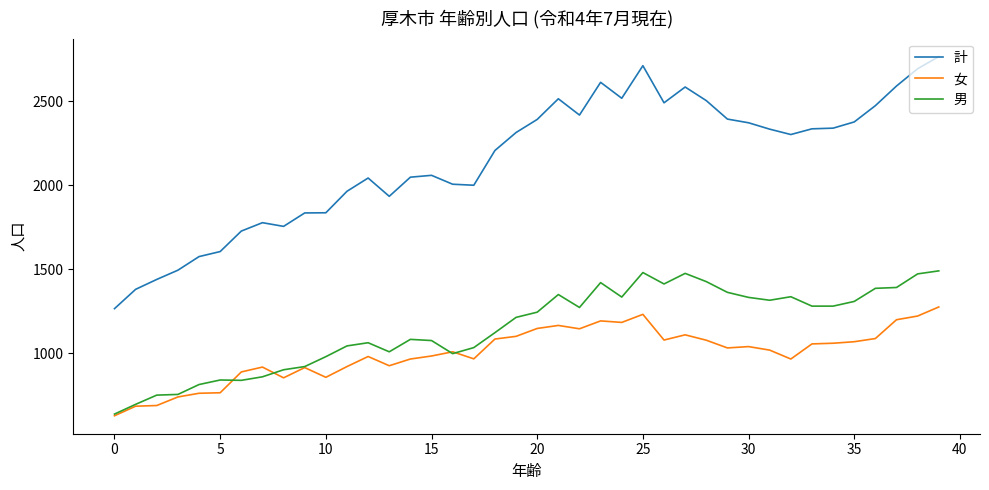

True or false: 計 and 女 cross at least once.

False